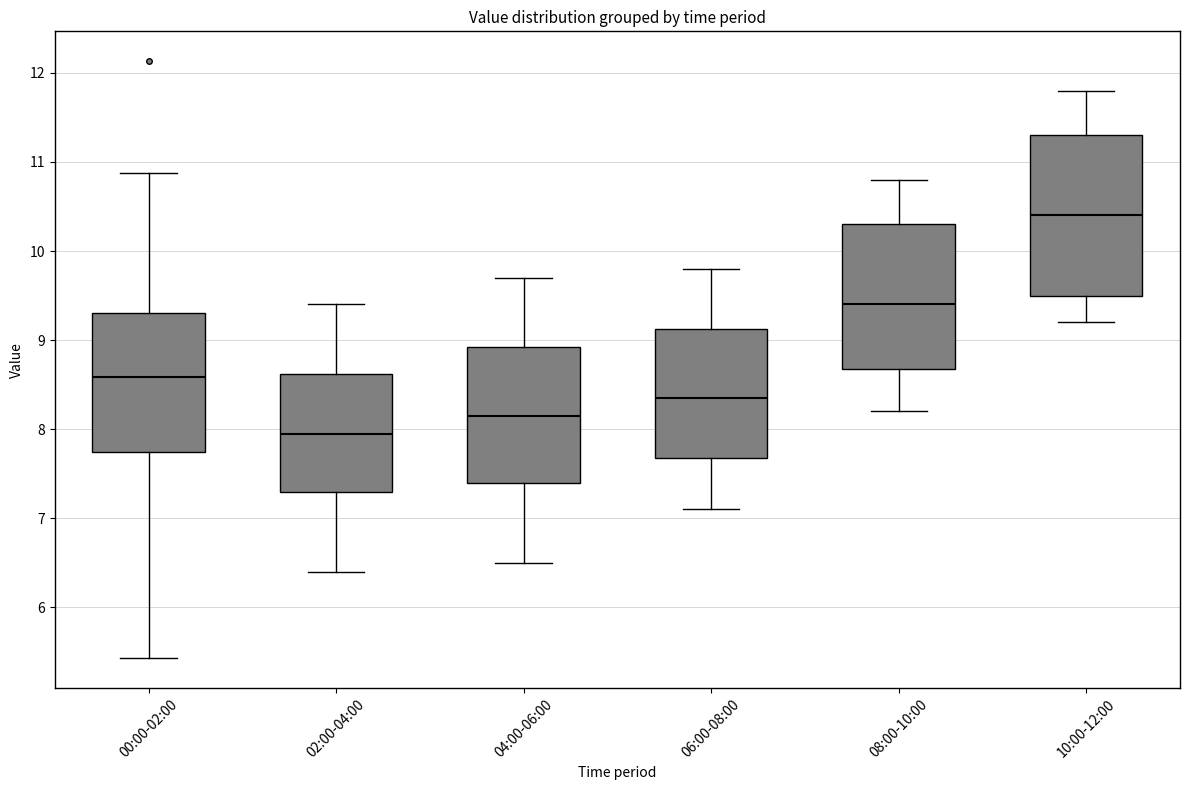

Which box has the highest median line?

10:00-12:00